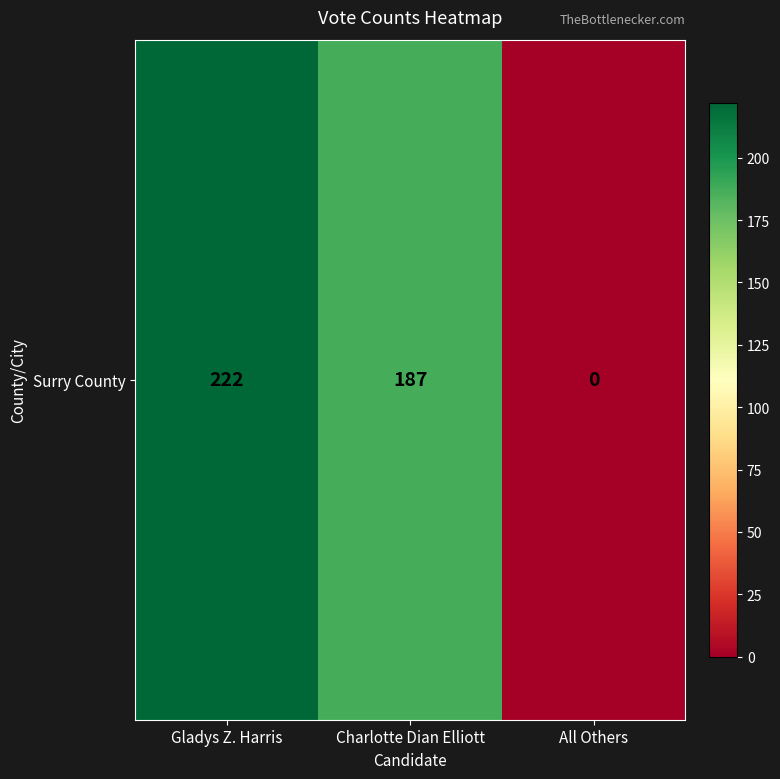

List the labels in order of value, smallest first.

All Others, Charlotte Dian Elliott, Gladys Z. Harris